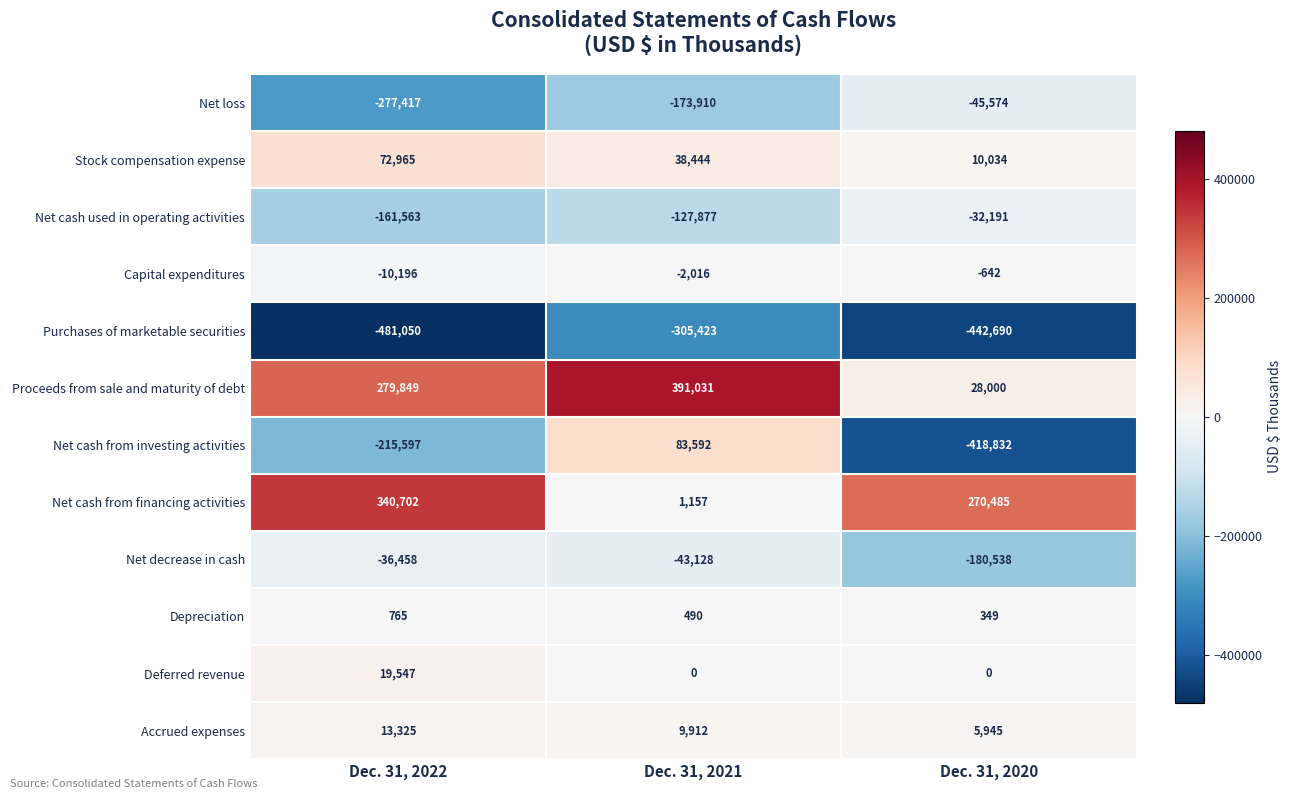

At which category is the sum across all series the highest?

Dec. 31, 2021